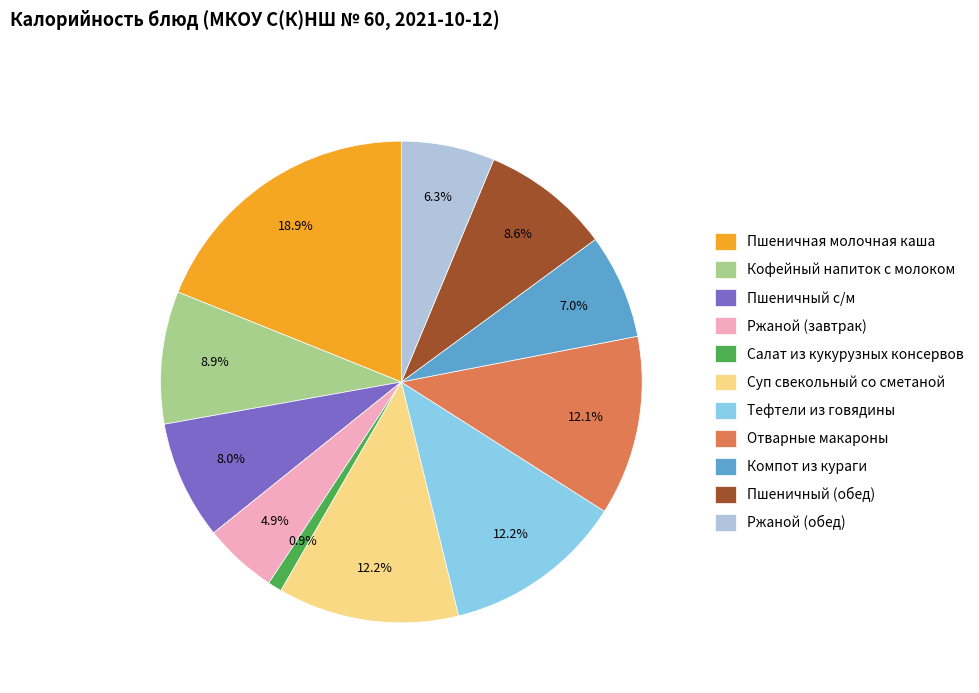

To the nearest percent, what percentage of the pie is Компот из кураги?

7%